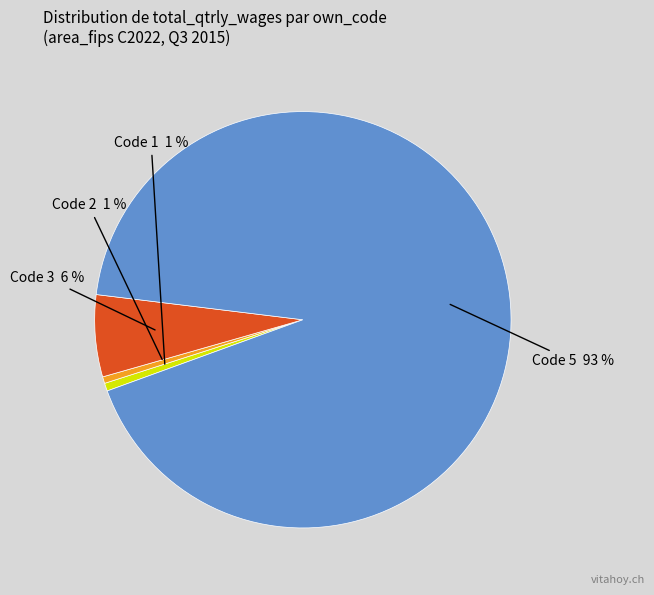

To the nearest percent, what is the average slice percentage?

25%